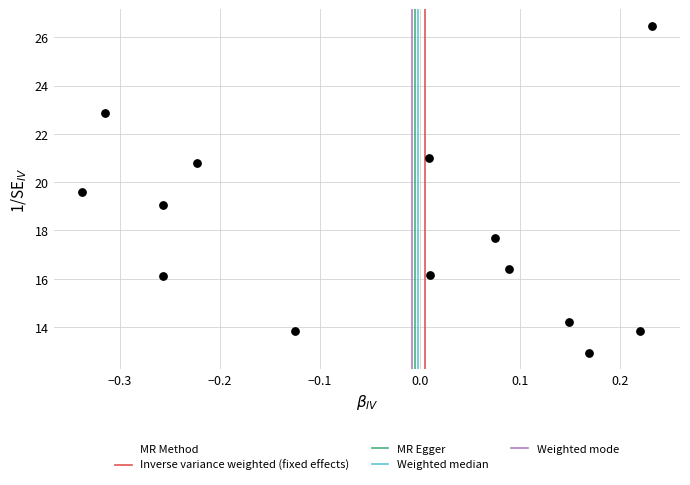

What is the range of Y values (max minus min)?

13.6